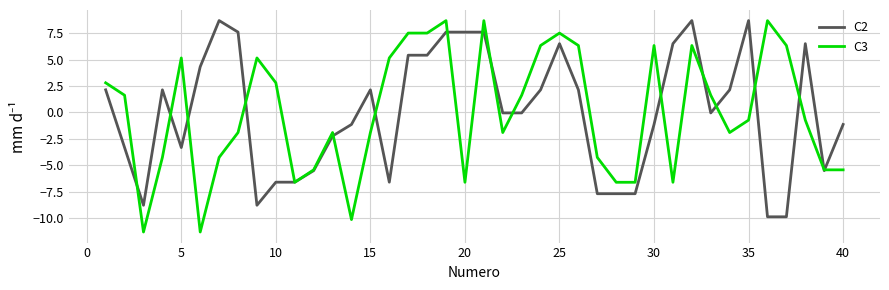

Which series has the largest range (max minus min)?

C3